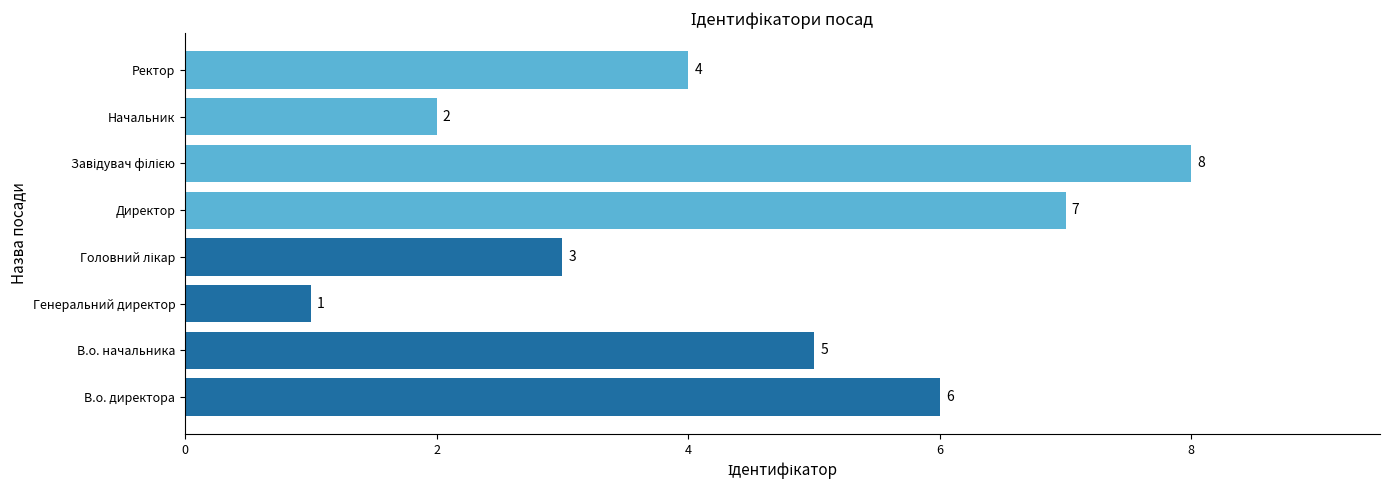

What is the sum of all values?

36